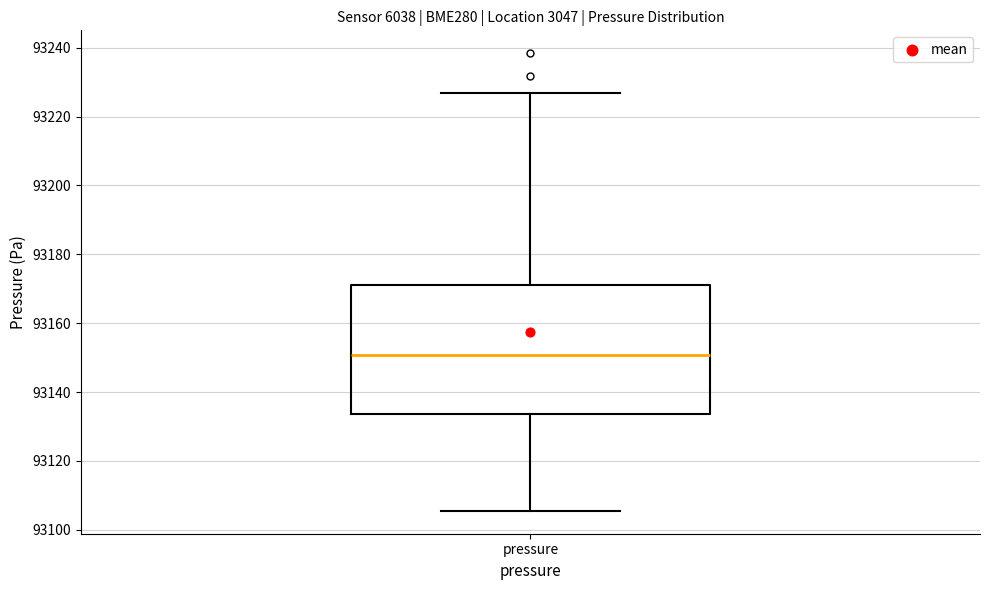

Where does the lower whisker of the box for pressure end on the y-axis? The values are not printed on the chart, so give them approximately, as read against the axis.

93106